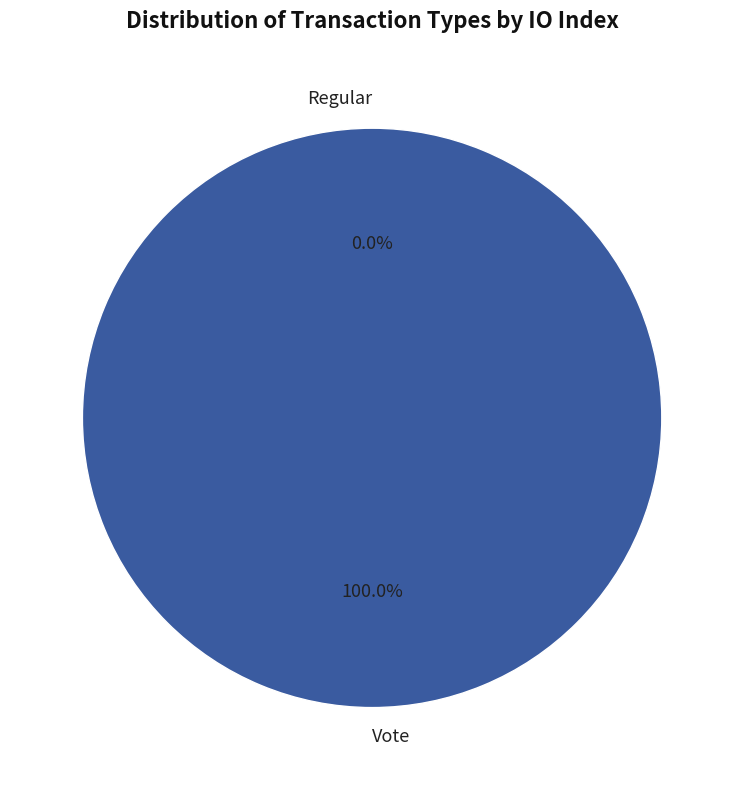

To the nearest percent, what is the difference between the largest and smallest slice percentages?

100%